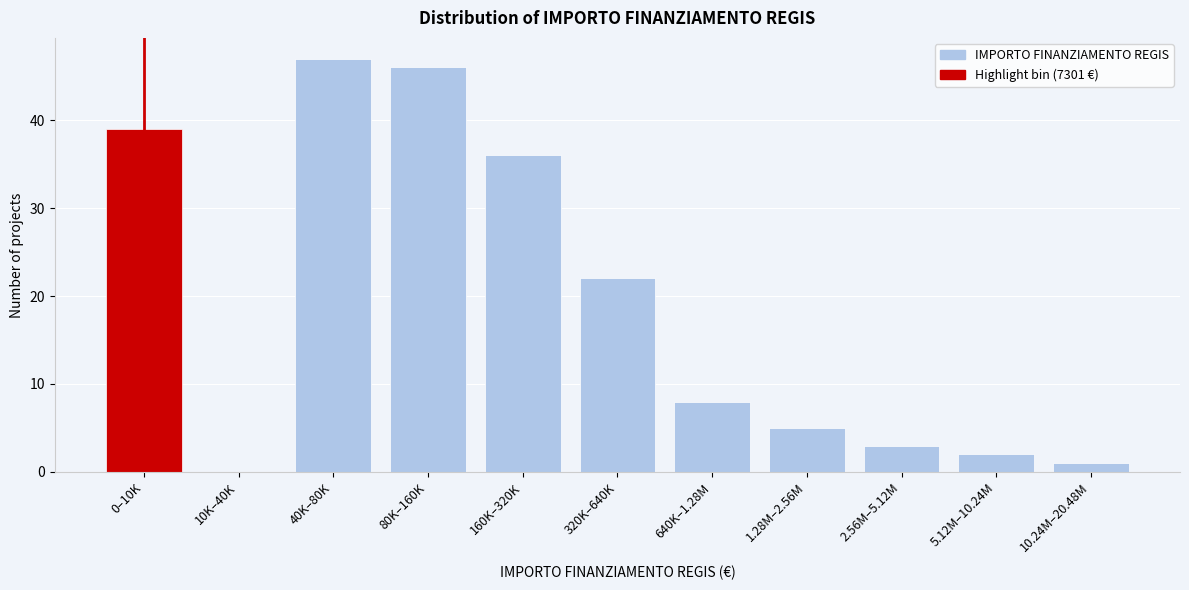

Reading left to right, extract all data points from this chart.

0–10K=39	10K–40K=0	40K–80K=47	80K–160K=46	160K–320K=36	320K–640K=22	640K–1.28M=8	1.28M–2.56M=5	2.56M–5.12M=3	5.12M–10.24M=2	10.24M–20.48M=1